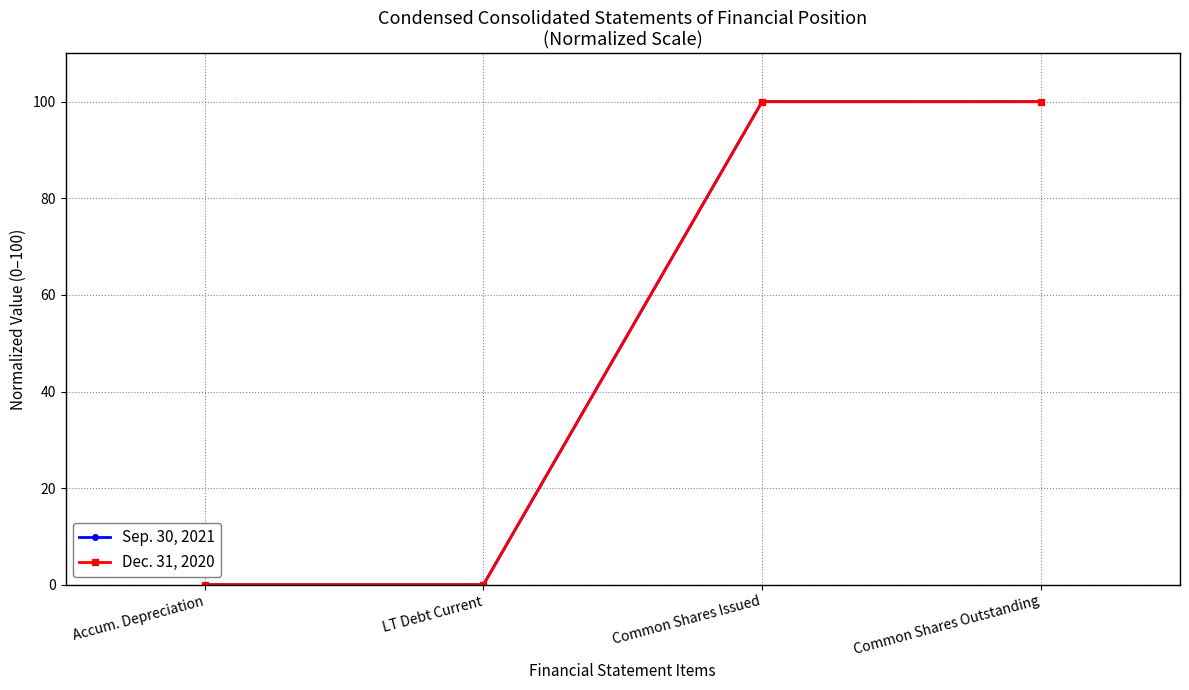

Is the value of Sep. 30, 2021 at Accum. Depreciation greater than the value of Dec. 31, 2020 at Common Shares Outstanding?

No